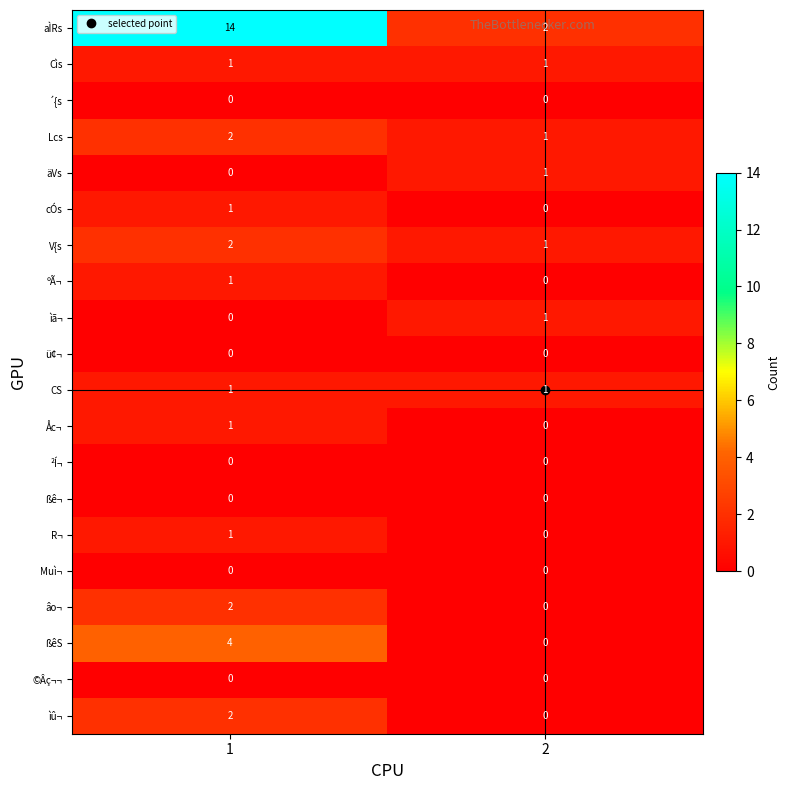

Is it true that cÓs equals 1 at 1?

True